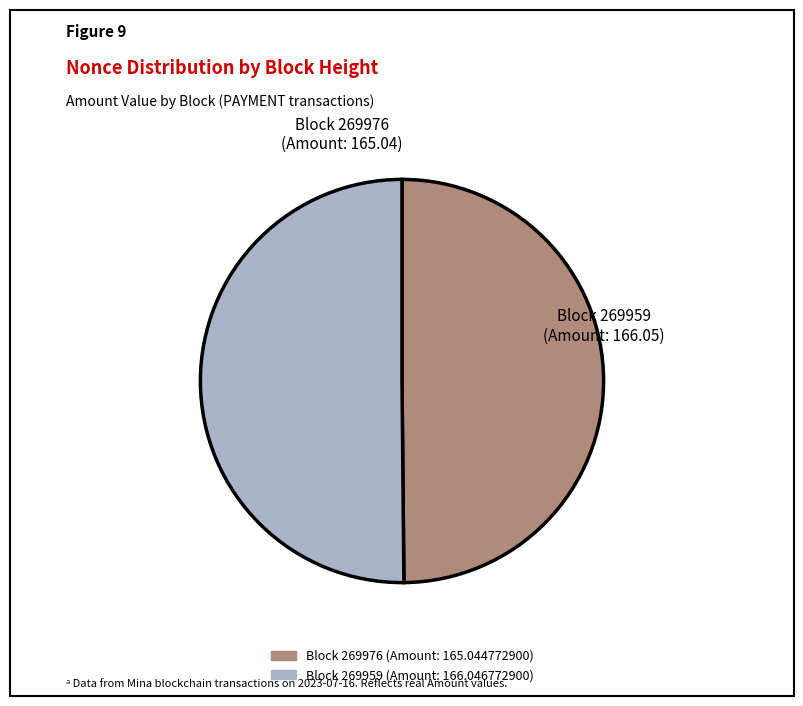

Combined, do Block 269976 (Amount: 165.044772900) and Block 269959 (Amount: 166.046772900) account for over 50%?

Yes